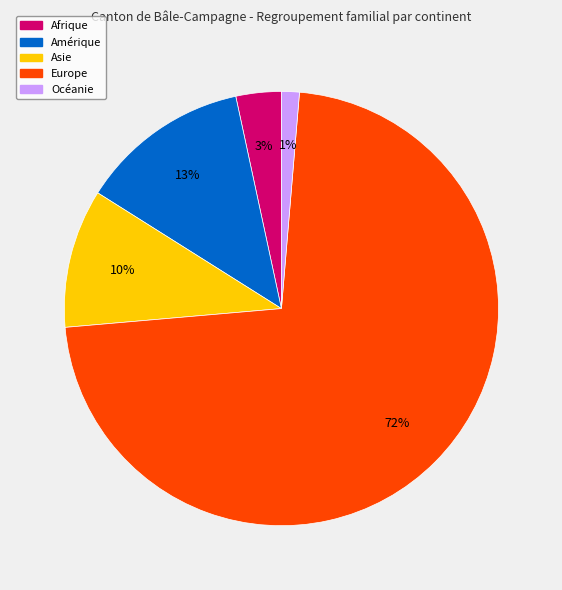

Is it true that Océanie is 1% of the pie?

True